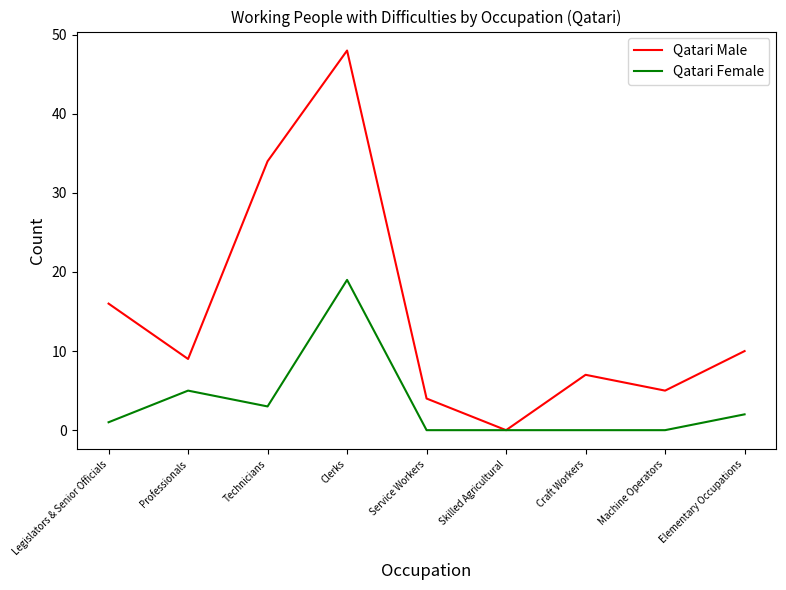

The value of Qatari Female at Technicians is 3. True or false?

True